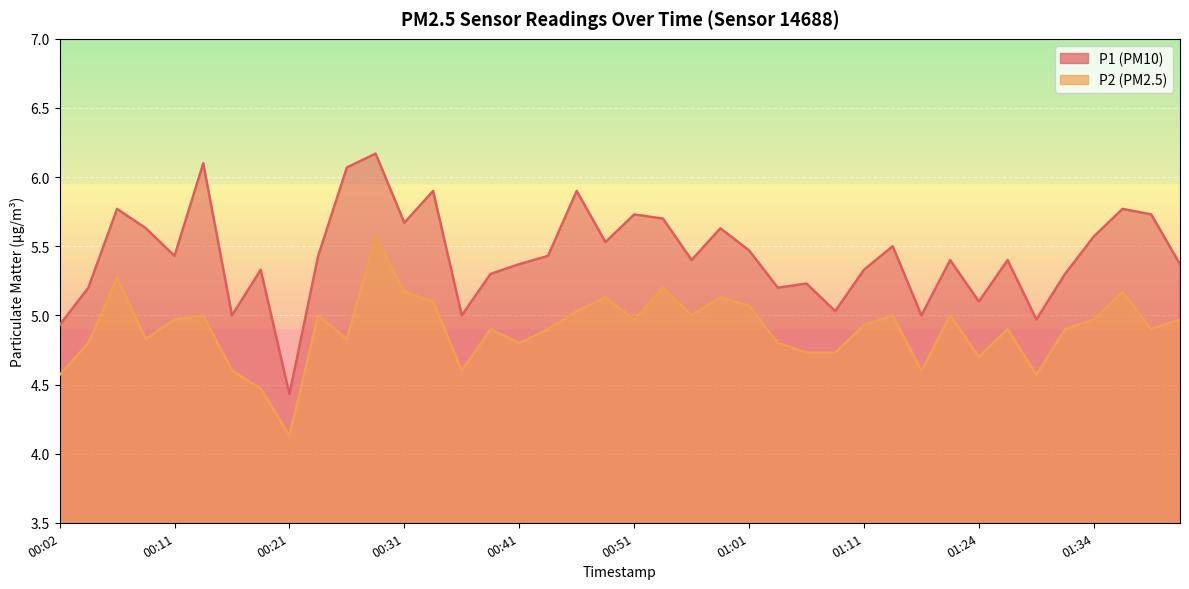

What is the spread (max minus min) of values at 10?

1.2